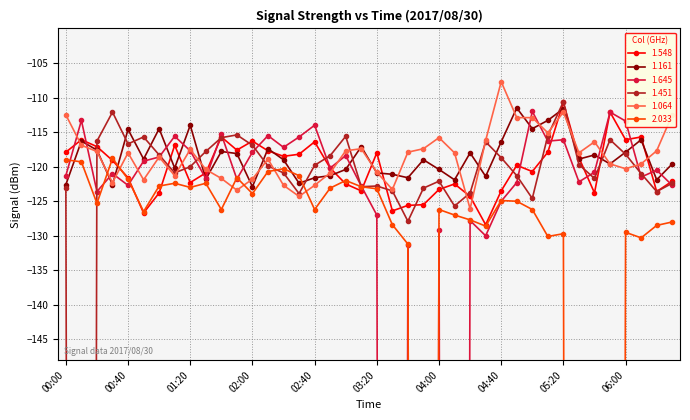

In 1.161, how many points are higher than both neighbors (excluding endpoints)?

13